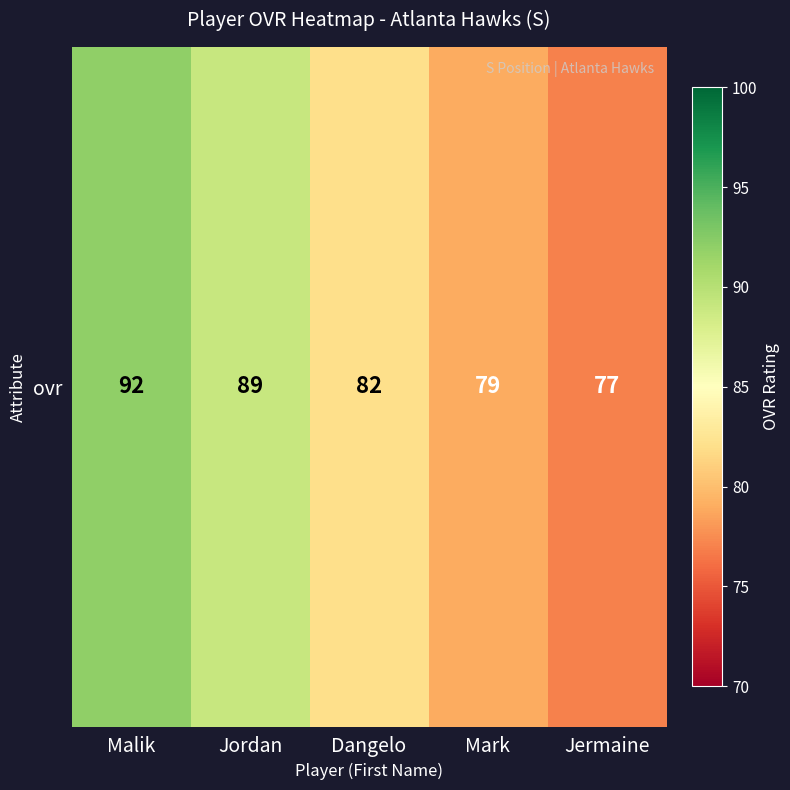

Which category has the lowest value across all series?

Jermaine